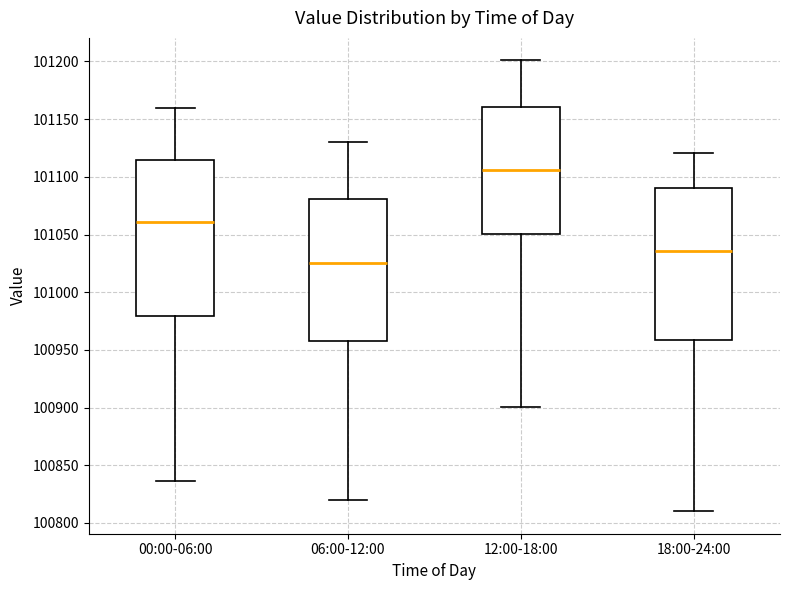

Which box has the highest median line?

12:00-18:00